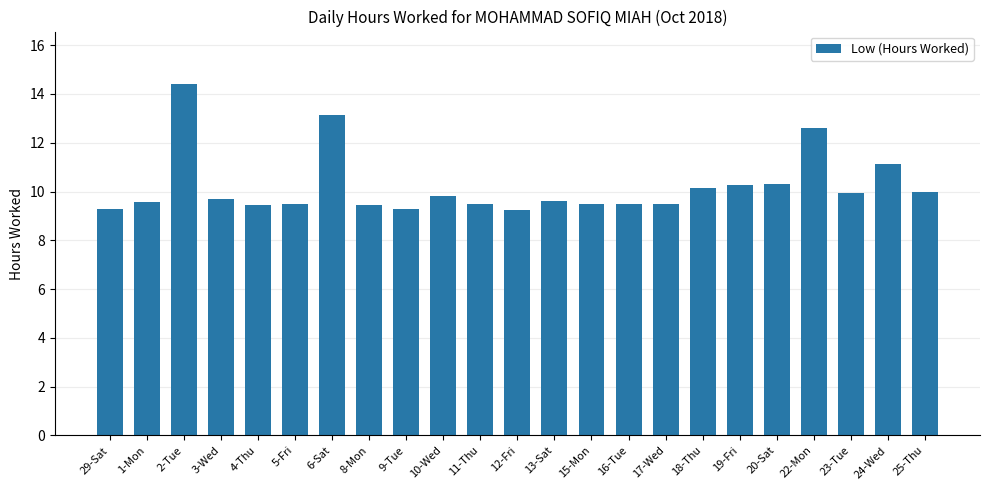

How many categories are shown in the chart?

23